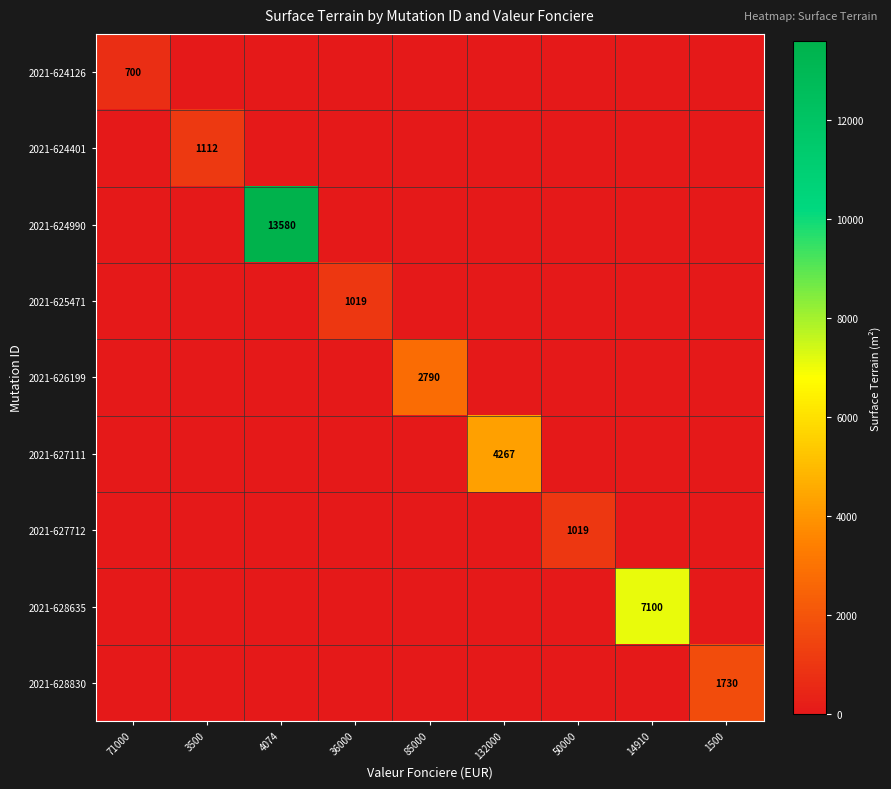

Is it true that 2021-624126 equals 700 at 71000?

True